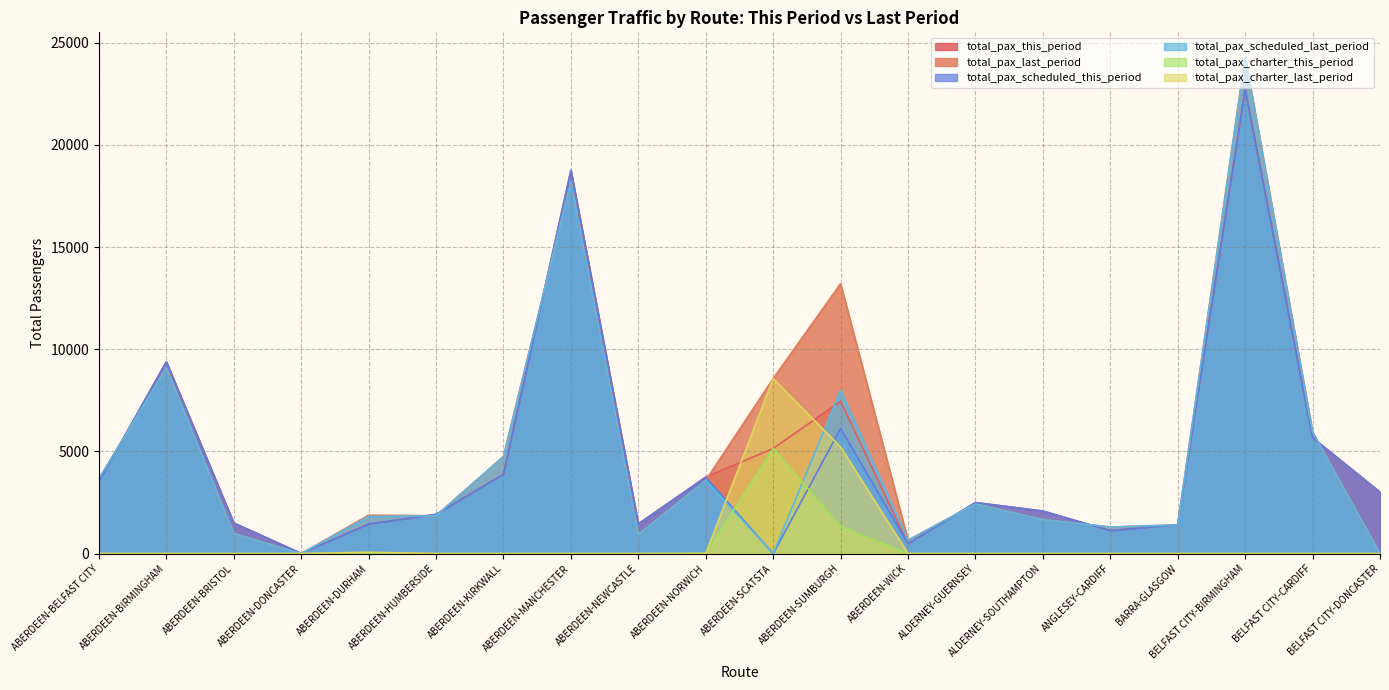

Rank the categories by total_pax_charter_this_period value from lowest to highest.

ABERDEEN-BELFAST CITY, ABERDEEN-BIRMINGHAM, ABERDEEN-BRISTOL, ABERDEEN-DONCASTER, ABERDEEN-DURHAM, ABERDEEN-HUMBERSIDE, ABERDEEN-KIRKWALL, ABERDEEN-MANCHESTER, ABERDEEN-NEWCASTLE, ABERDEEN-WICK, ALDERNEY-GUERNSEY, ALDERNEY-SOUTHAMPTON, ANGLESEY-CARDIFF, BARRA-GLASGOW, BELFAST CITY-BIRMINGHAM, BELFAST CITY-CARDIFF, BELFAST CITY-DONCASTER, ABERDEEN-NORWICH, ABERDEEN-SUMBURGH, ABERDEEN-SCATSTA